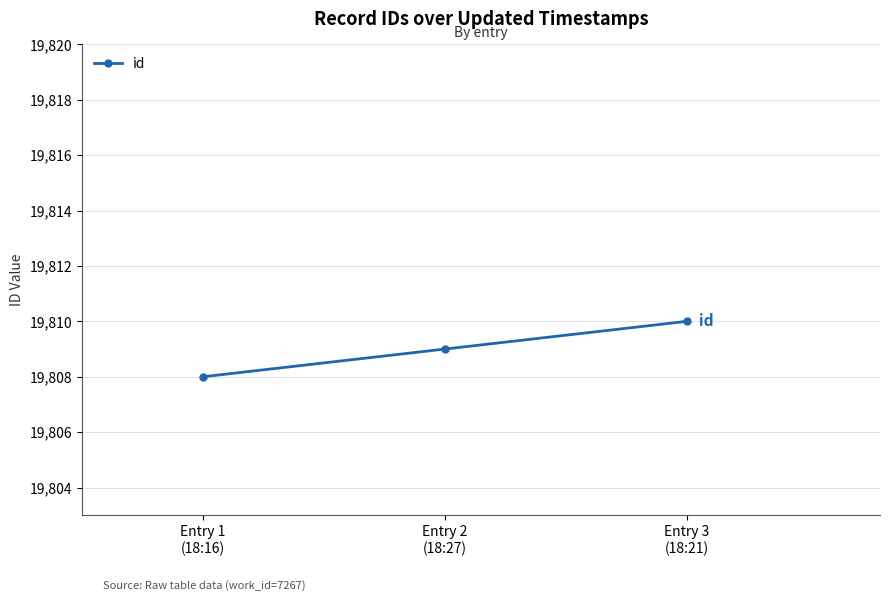

Between Entry 1
(18:16) and Entry 3
(18:21), which is larger?

Entry 3
(18:21)